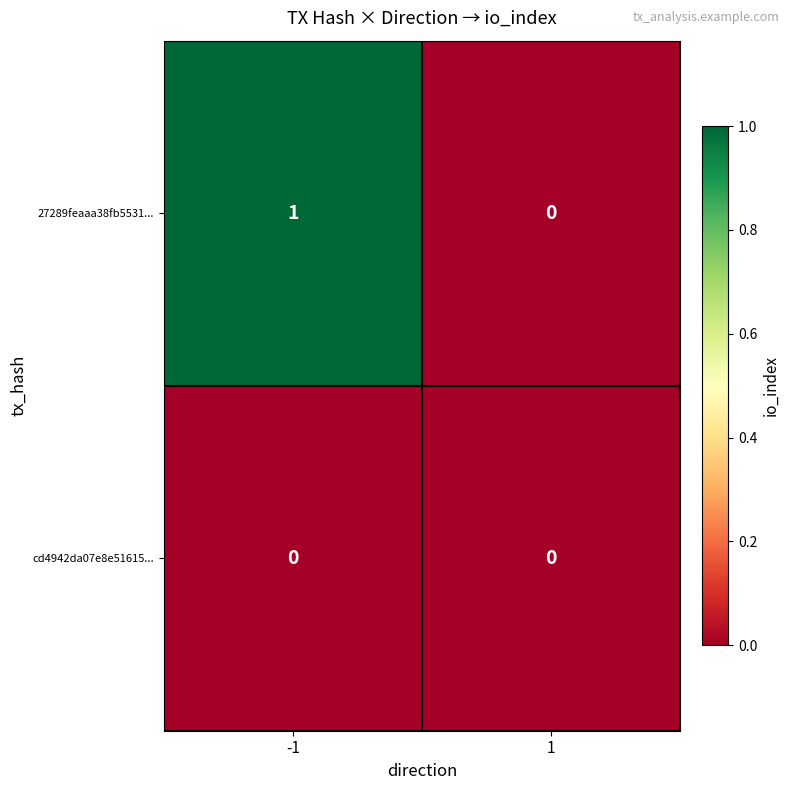

The value of 27289feaaa38fb5531... at -1 is 1. True or false?

True